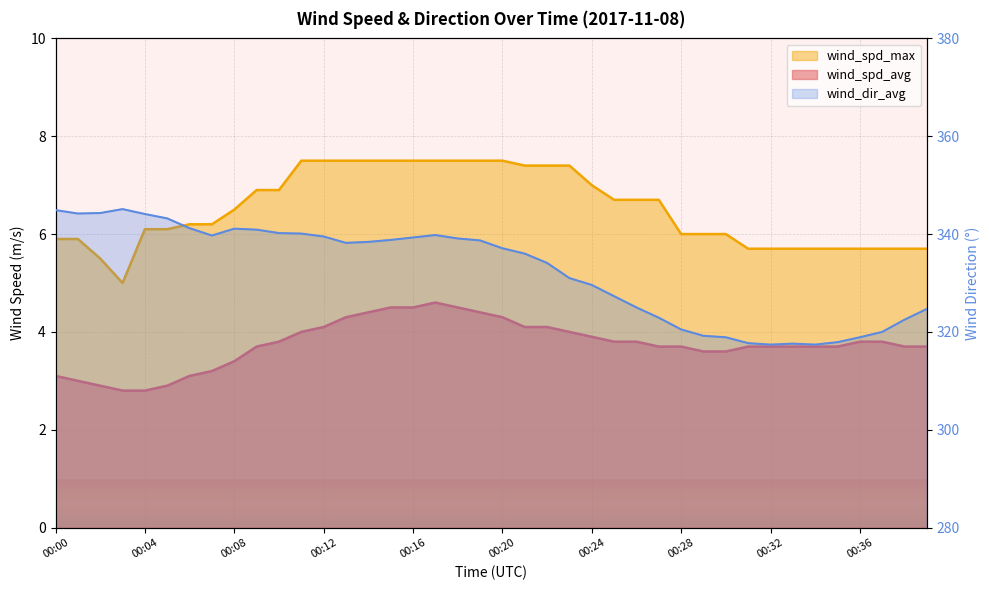

How many interior local peaks does the wind_dir_avg series have?

4